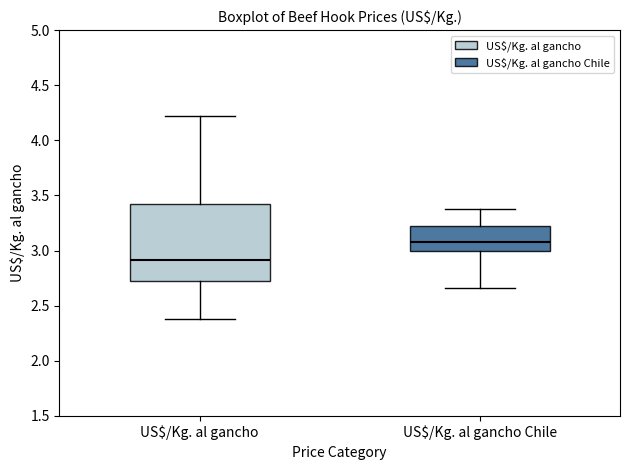

Reading left to right, read every box against the y-axis: the position of its median line, the range the box covers, and the ends of its whiskers. The values are not printed on the chart, so give them approximately, as read against the axis.

US$/Kg. al gancho: median 2.90, box 2.70 to 3.40, whiskers 2.40 to 4.20
US$/Kg. al gancho Chile: median 3.10, box 3.00 to 3.25, whiskers 2.65 to 3.40